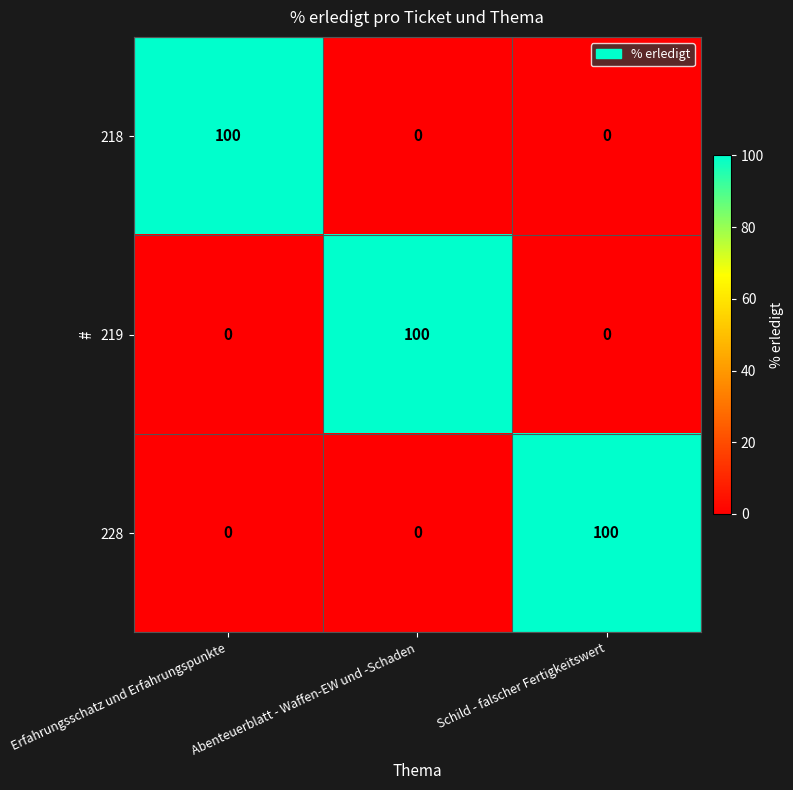

At how many categories does at least one series exceed 17?

3